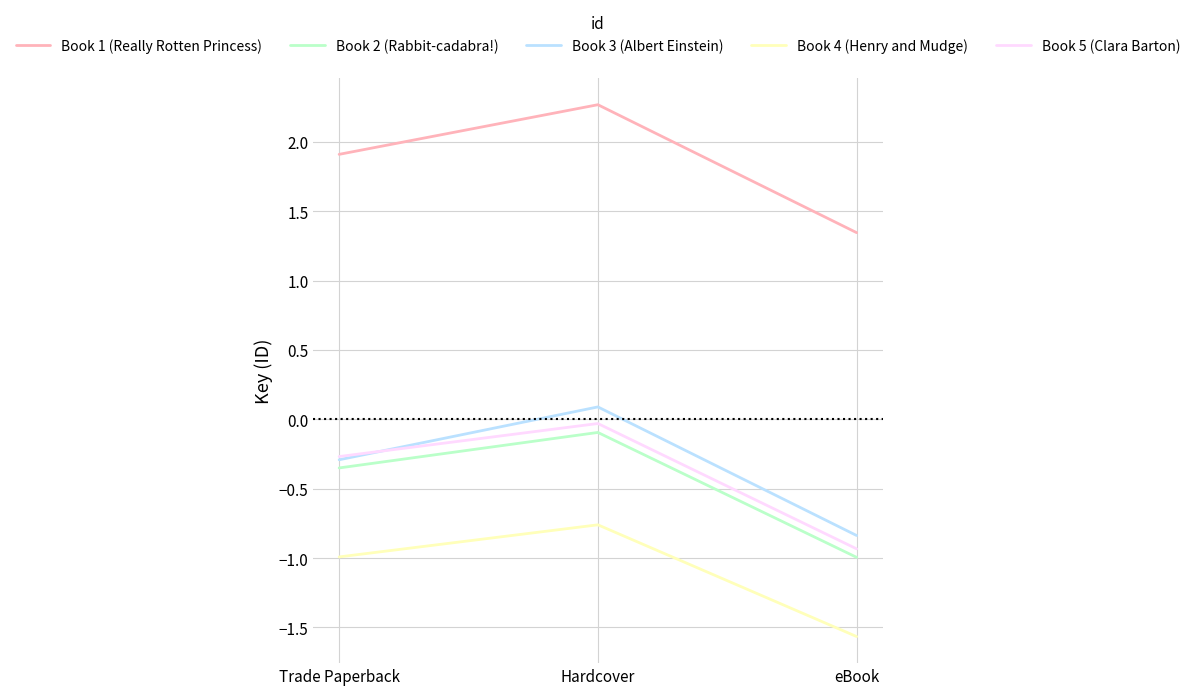

What is the maximum value shown in the chart?

2.3